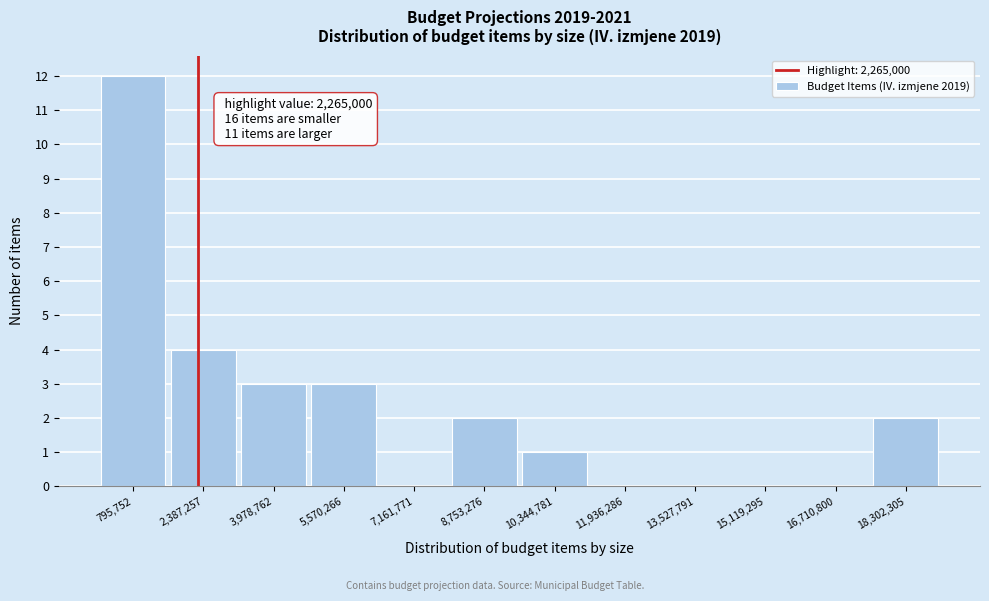

Which range on the x-axis has the tallest bar?

0 to 1600000